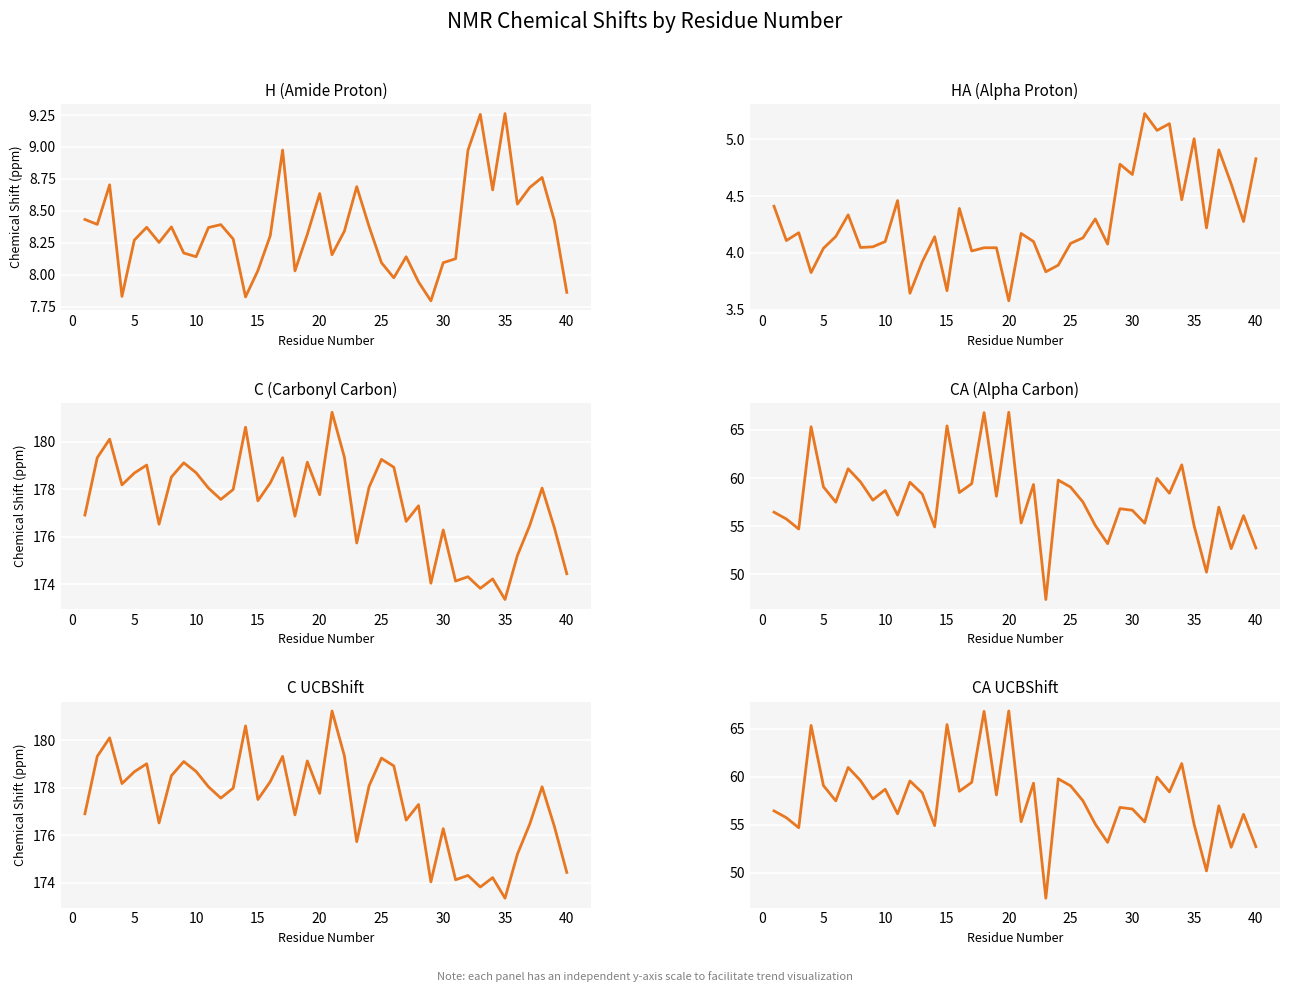

Reading left to right, list all the values displayed in this chart.

H_X: 8.4	8.4	8.7	7.8	8.3	8.4	8.3	8.4	8.2	8.1	8.4	8.4	8.3	7.8	8.0	8.3	9.0	8.0	8.3	8.6	8.2	8.3	8.7	8.4	8.1	8.0	8.1	7.9	7.8	8.1	8.1	9.0	9.3	8.7	9.3	8.6	8.7	8.8	8.4	7.9
HA_X: 4.4	4.1	4.2	3.8	4.0	4.1	4.3	4.0	4.1	4.1	4.5	3.6	3.9	4.1	3.7	4.4	4.0	4.0	4.0	3.6	4.2	4.1	3.8	3.9	4.1	4.1	4.3	4.1	4.8	4.7	5.2	5.1	5.1	4.5	5.0	4.2	4.9	4.6	4.3	4.8
C_X: 176.9	179.3	180.1	178.2	178.7	179.0	176.5	178.5	179.1	178.7	178.0	177.6	178.0	180.6	177.5	178.3	179.3	176.9	179.1	177.8	181.2	179.4	175.7	178.1	179.3	178.9	176.6	177.3	174.0	176.3	174.1	174.3	173.8	174.2	173.4	175.2	176.5	178.0	176.4	174.4
CA_X: 56.4	55.7	54.7	65.3	59.1	57.5	61.0	59.6	57.7	58.7	56.1	59.6	58.3	54.9	65.4	58.5	59.4	66.8	58.1	66.8	55.3	59.3	47.3	59.8	59.1	57.5	55.1	53.2	56.8	56.6	55.3	60.0	58.4	61.4	55.0	50.2	57.0	52.6	56.1	52.7
C_UCBShift: 176.9	179.3	180.1	178.2	178.7	179.0	176.5	178.5	179.1	178.7	178.0	177.6	178.0	180.6	177.5	178.3	179.3	176.9	179.1	177.8	181.2	179.4	175.7	178.1	179.3	178.9	176.6	177.3	174.0	176.3	174.1	174.3	173.8	174.2	173.4	175.2	176.5	178.0	176.4	174.4
CA_UCBShift: 56.4	55.7	54.7	65.3	59.1	57.5	61.0	59.6	57.7	58.7	56.1	59.6	58.3	54.9	65.4	58.5	59.4	66.8	58.1	66.8	55.3	59.3	47.3	59.8	59.1	57.5	55.1	53.2	56.8	56.6	55.3	60.0	58.4	61.4	55.0	50.2	57.0	52.6	56.1	52.7